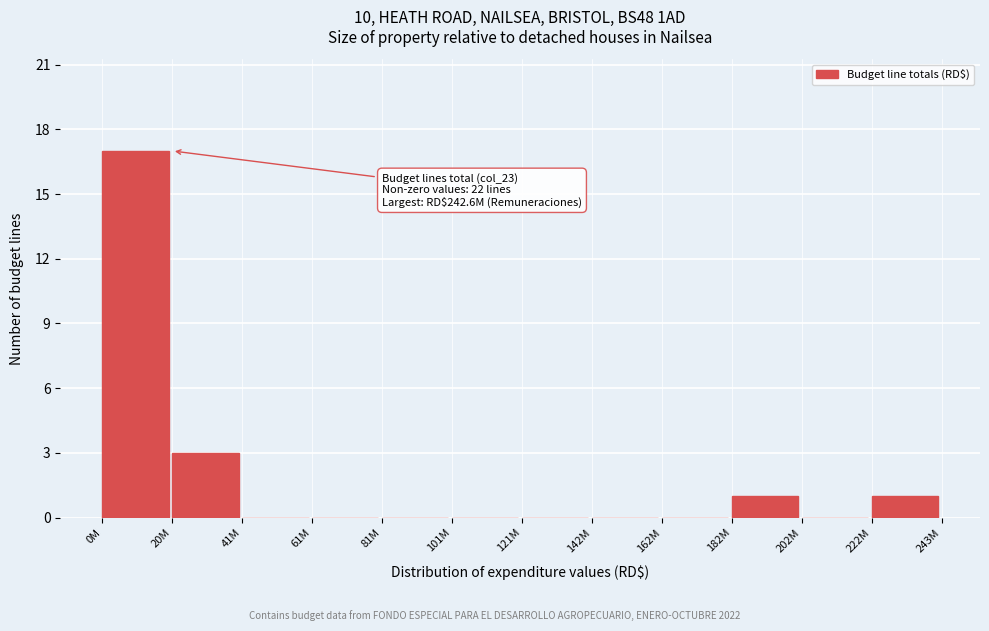

Reading left to right, extract all data points from this chart.

0M=17	20M=3	41M=0	61M=0	81M=0	101M=0	121M=0	142M=0	162M=0	182M=1	202M=0	222M=1